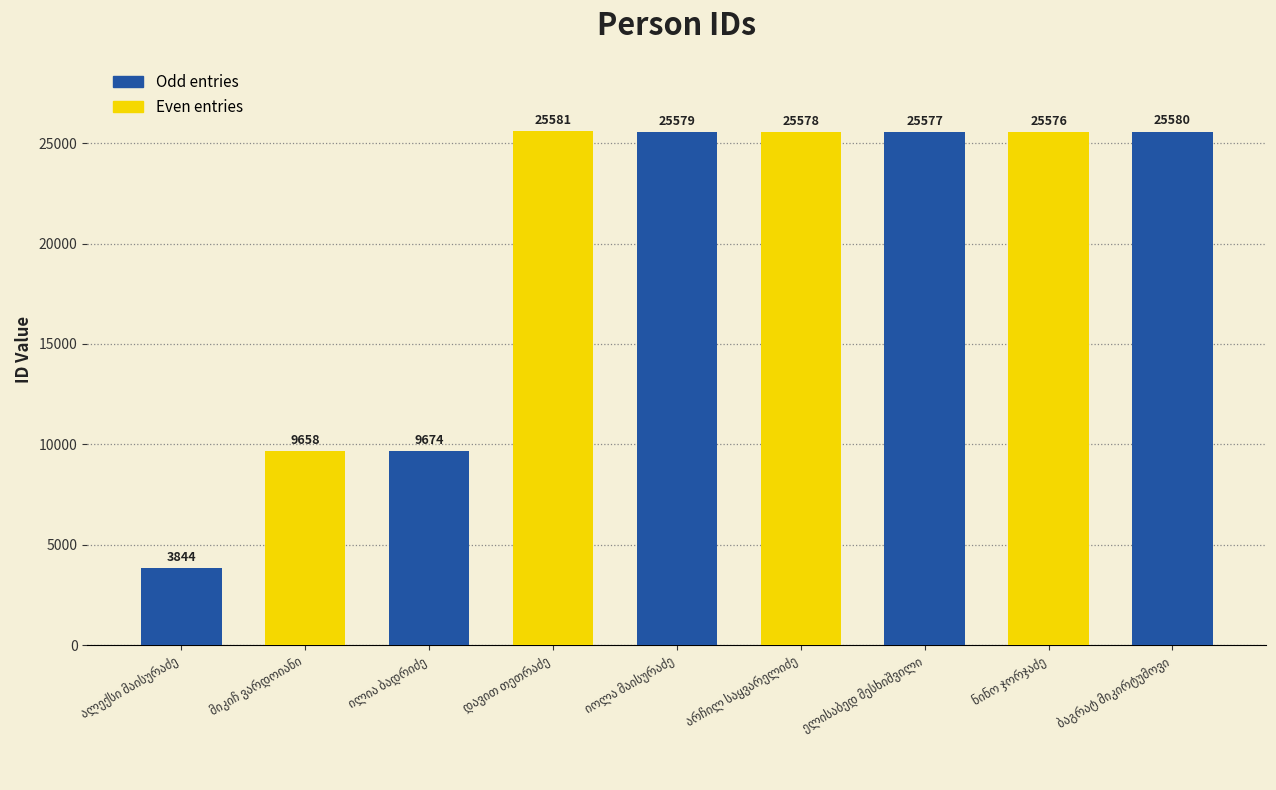

What is the value of the 1st bar from the left?

3844